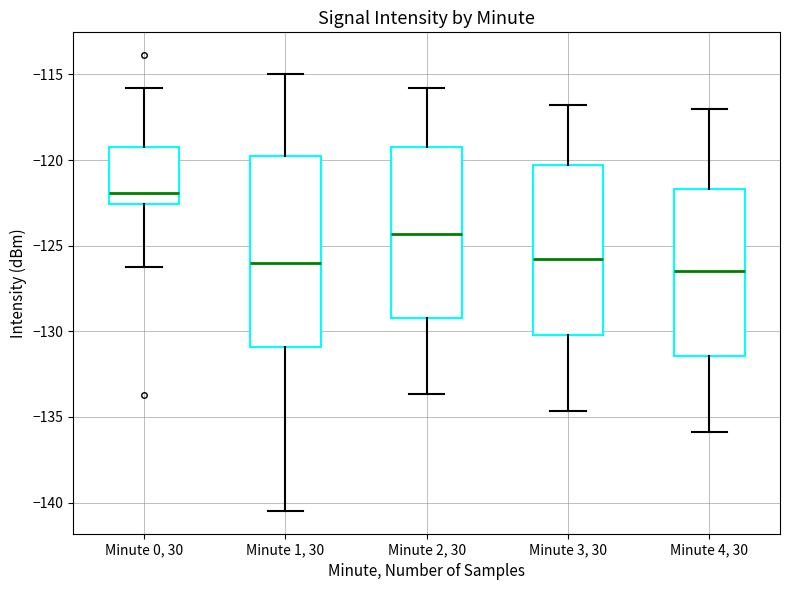

Reading left to right, read every box against the y-axis: the position of its median line, the range the box covers, and the ends of its whiskers. The values are not printed on the chart, so give them approximately, as read against the axis.

Minute 0, 30: median -122.0, box -122.5 to -119.5, whiskers -126.0 to -116.0
Minute 1, 30: median -126.0, box -131.0 to -120.0, whiskers -140.5 to -115.0
Minute 2, 30: median -124.5, box -129.0 to -119.5, whiskers -133.5 to -116.0
Minute 3, 30: median -126.0, box -130.0 to -120.5, whiskers -134.5 to -117.0
Minute 4, 30: median -126.5, box -131.5 to -121.5, whiskers -136.0 to -117.0